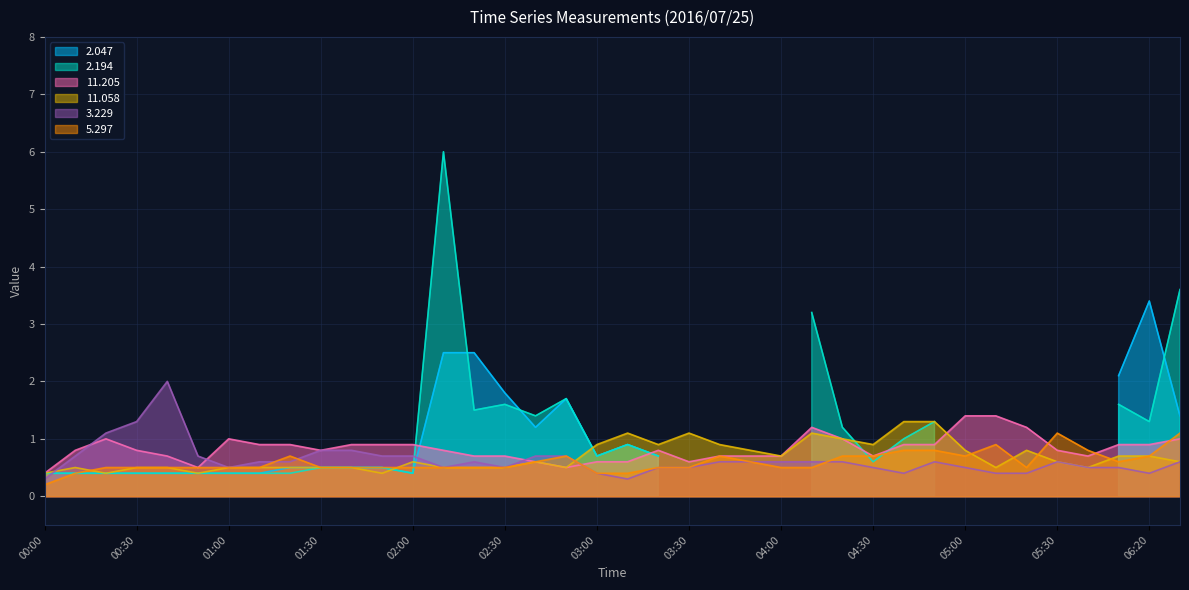

Is it true that 5.297 equals 0.9 at 03:20?

False